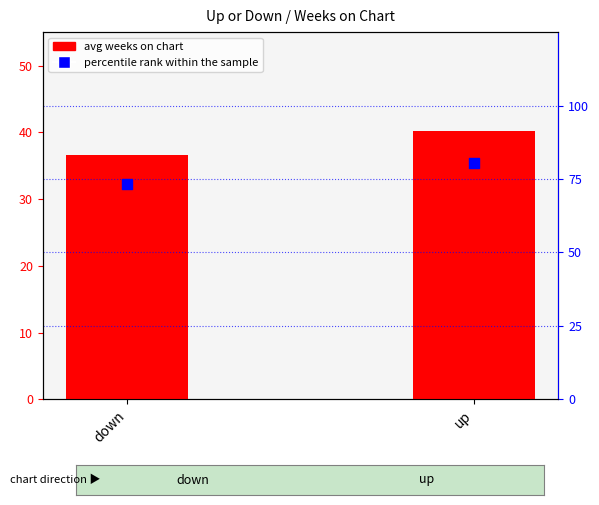

What is the total value across all series at up?

120.6